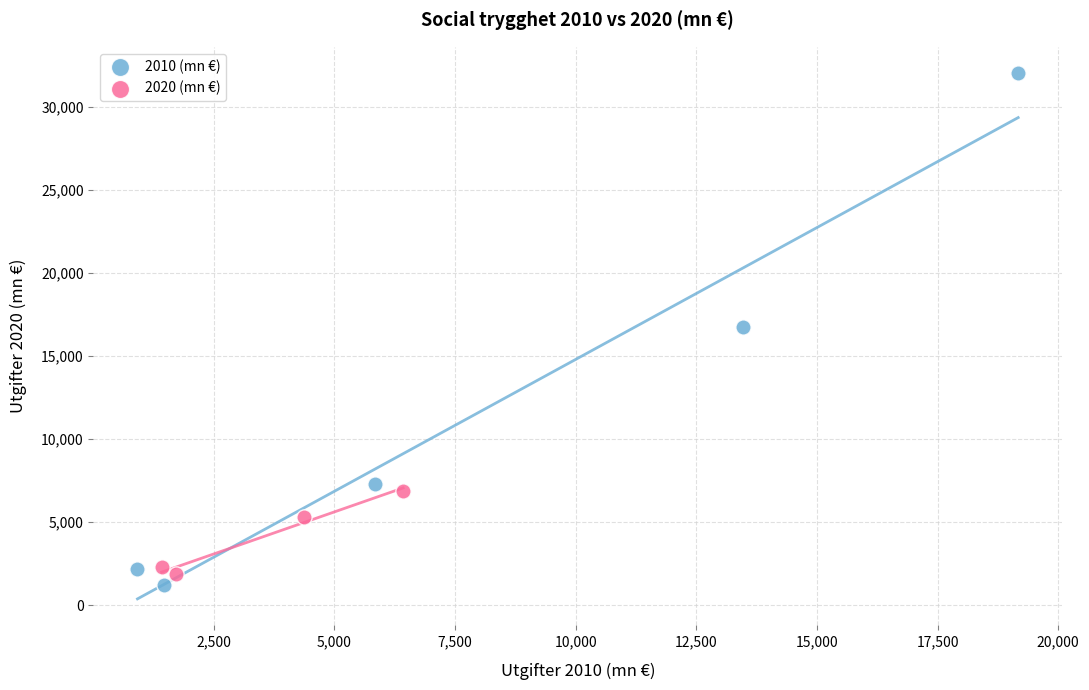

Which series reaches the maximum Y coordinate?

2010 (mn €)